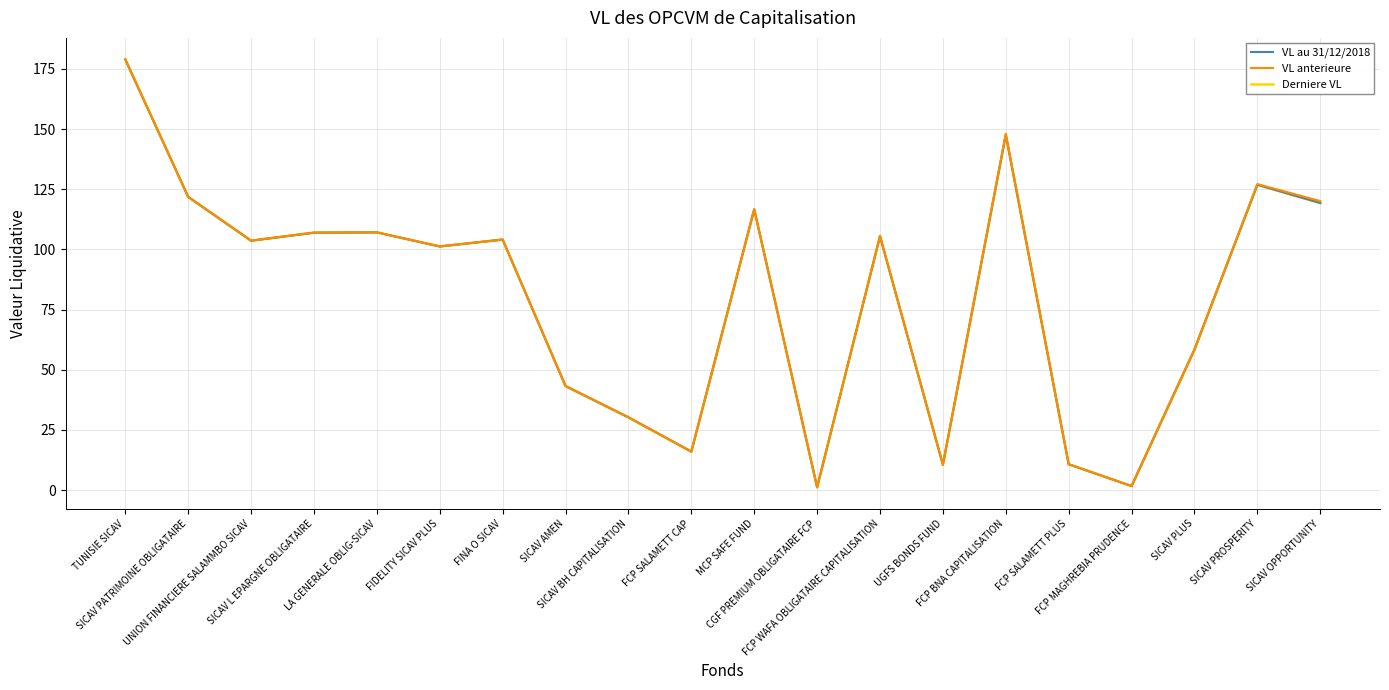

Where is the first local minimum for VL anterieure?

UNION FINANCIERE SALAMMBO SICAV